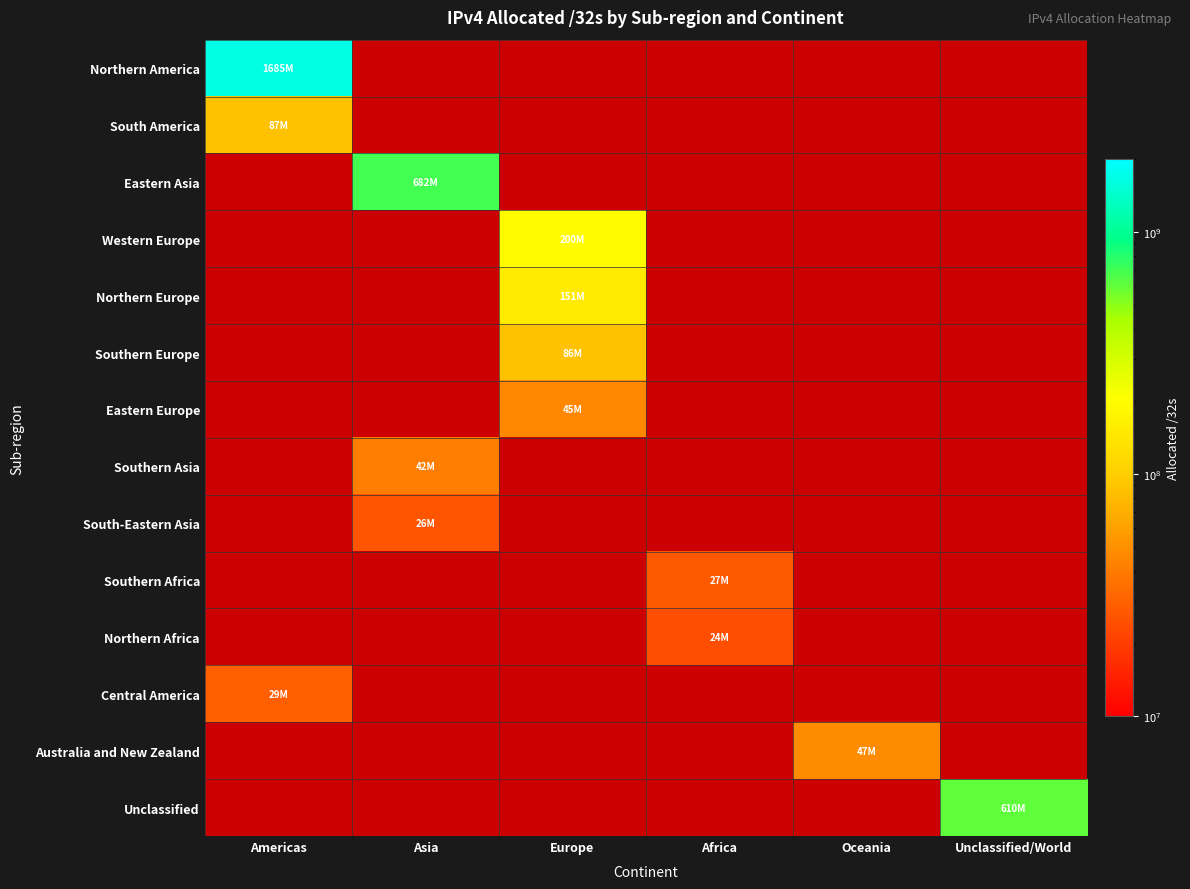

Between Africa and Europe, which is larger?

Europe